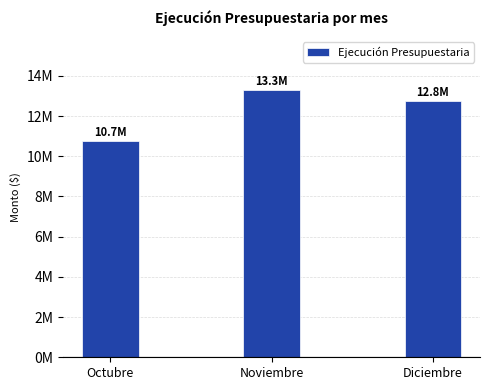

What is the sum of all values?

36793350.2